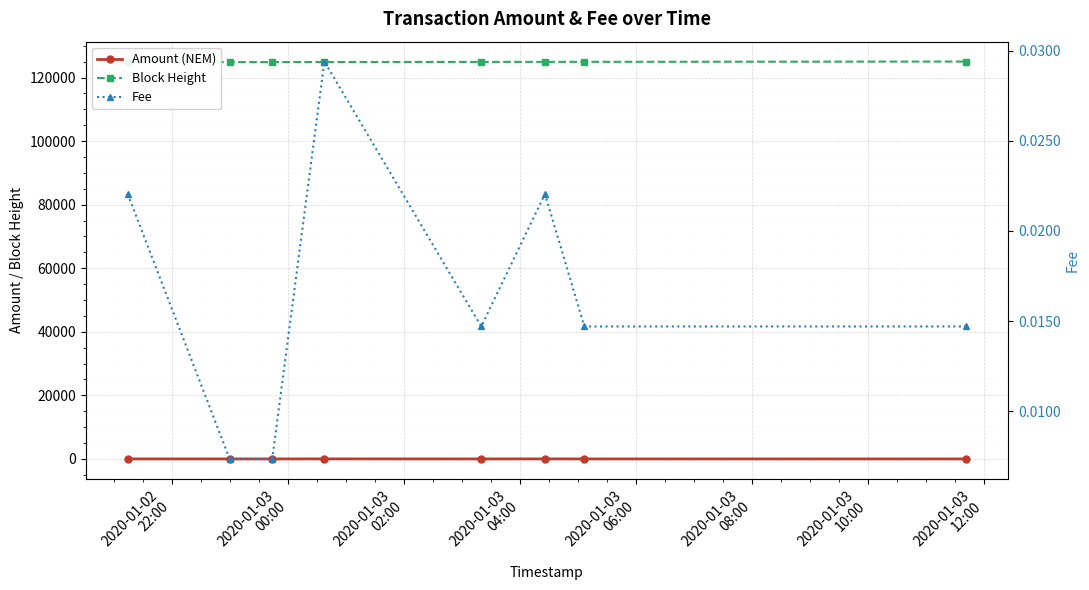

True or false: Amount (NEM) and Block Height intersect in this chart.

False